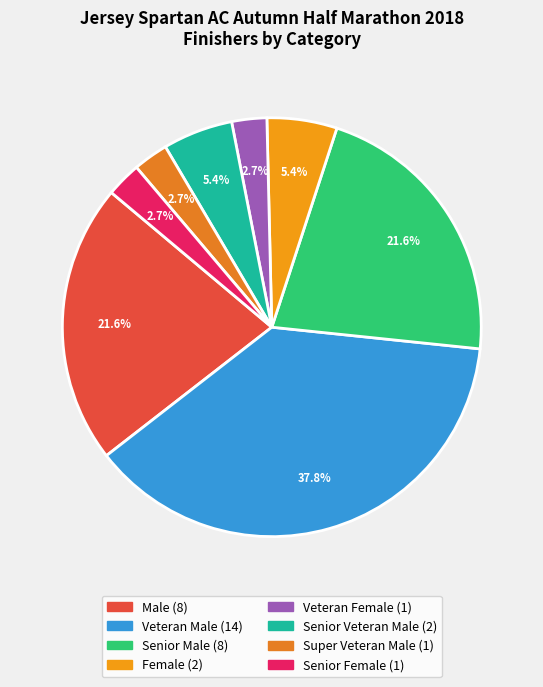

Count the number of slices in the pie.

8